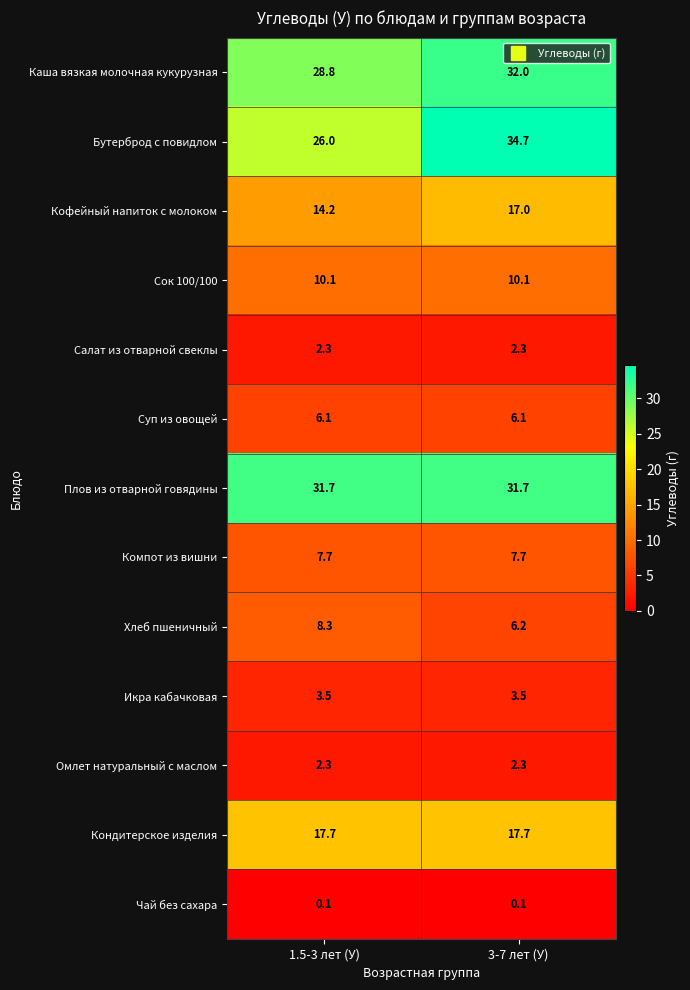

What is the sum of all Икра кабачковая values?

7.0